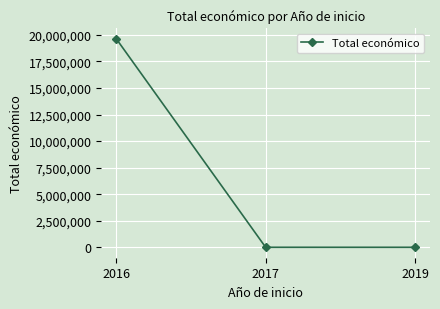

What is the smallest value displayed?

5000